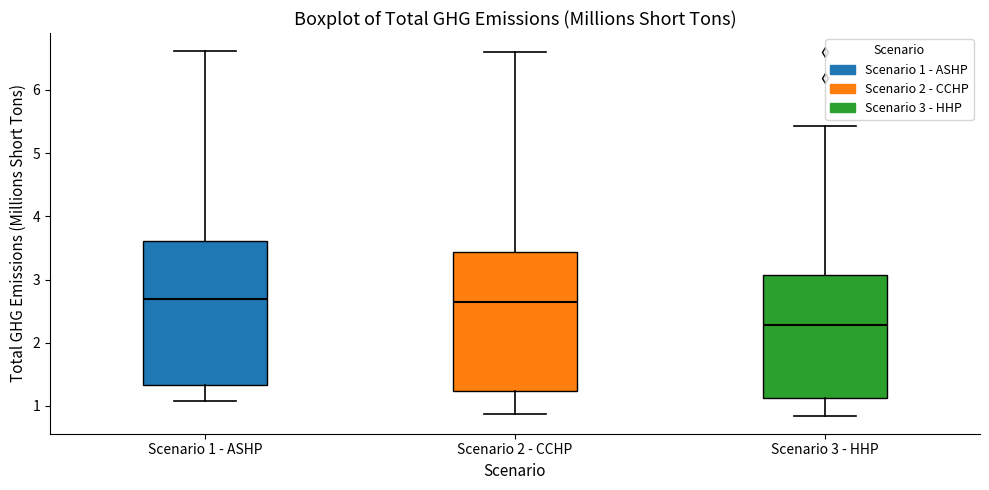

Reading left to right, transcribe this box plot: for each box, give where its median line is, the range the box spans, and where its two whiskers end, as read against the y-axis. The values are not printed on the chart, so give them approximately, as read against the axis.

Scenario 1 - ASHP: median 2.7, box 1.3 to 3.6, whiskers 1.1 to 6.6
Scenario 2 - CCHP: median 2.6, box 1.2 to 3.4, whiskers 0.9 to 6.6
Scenario 3 - HHP: median 2.3, box 1.1 to 3.1, whiskers 0.8 to 5.4